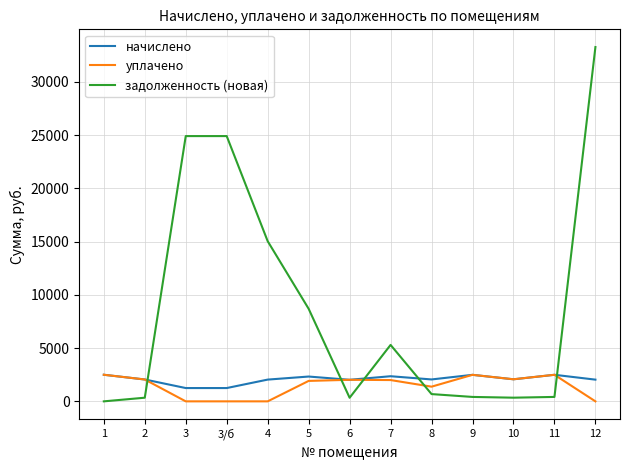

At which label does начислено first exceed 2057?

1